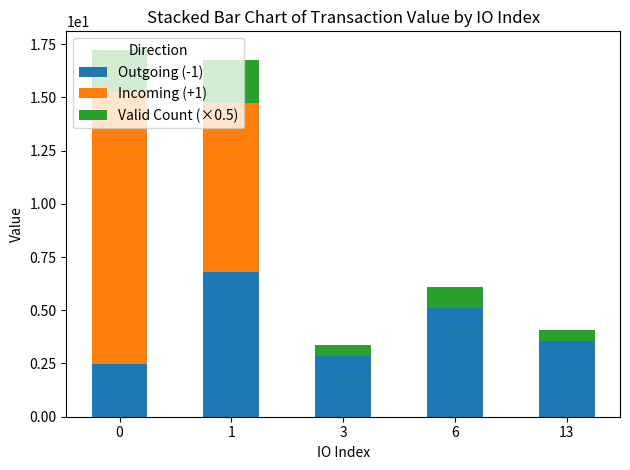

What is the total value across all series at 13?

4.1